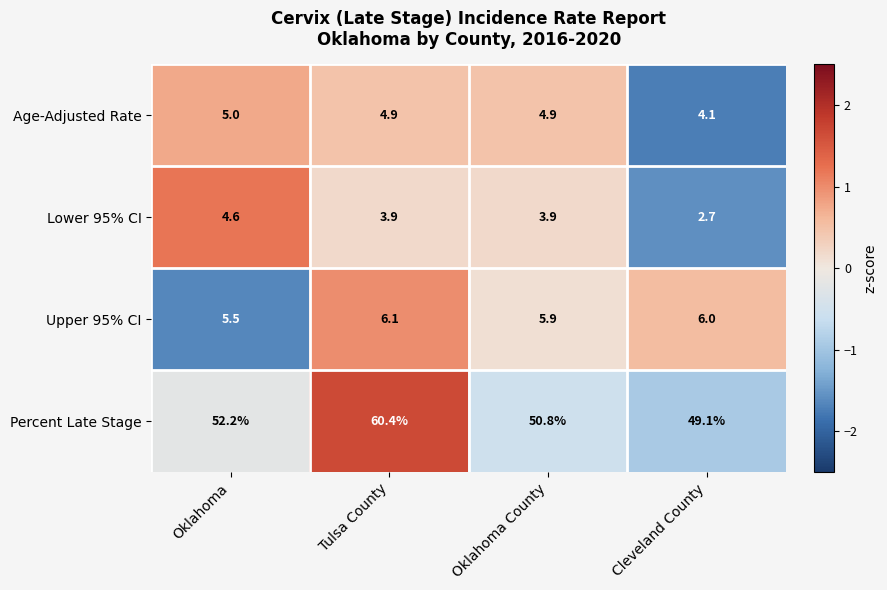

How many distinct data groups are displayed?

4